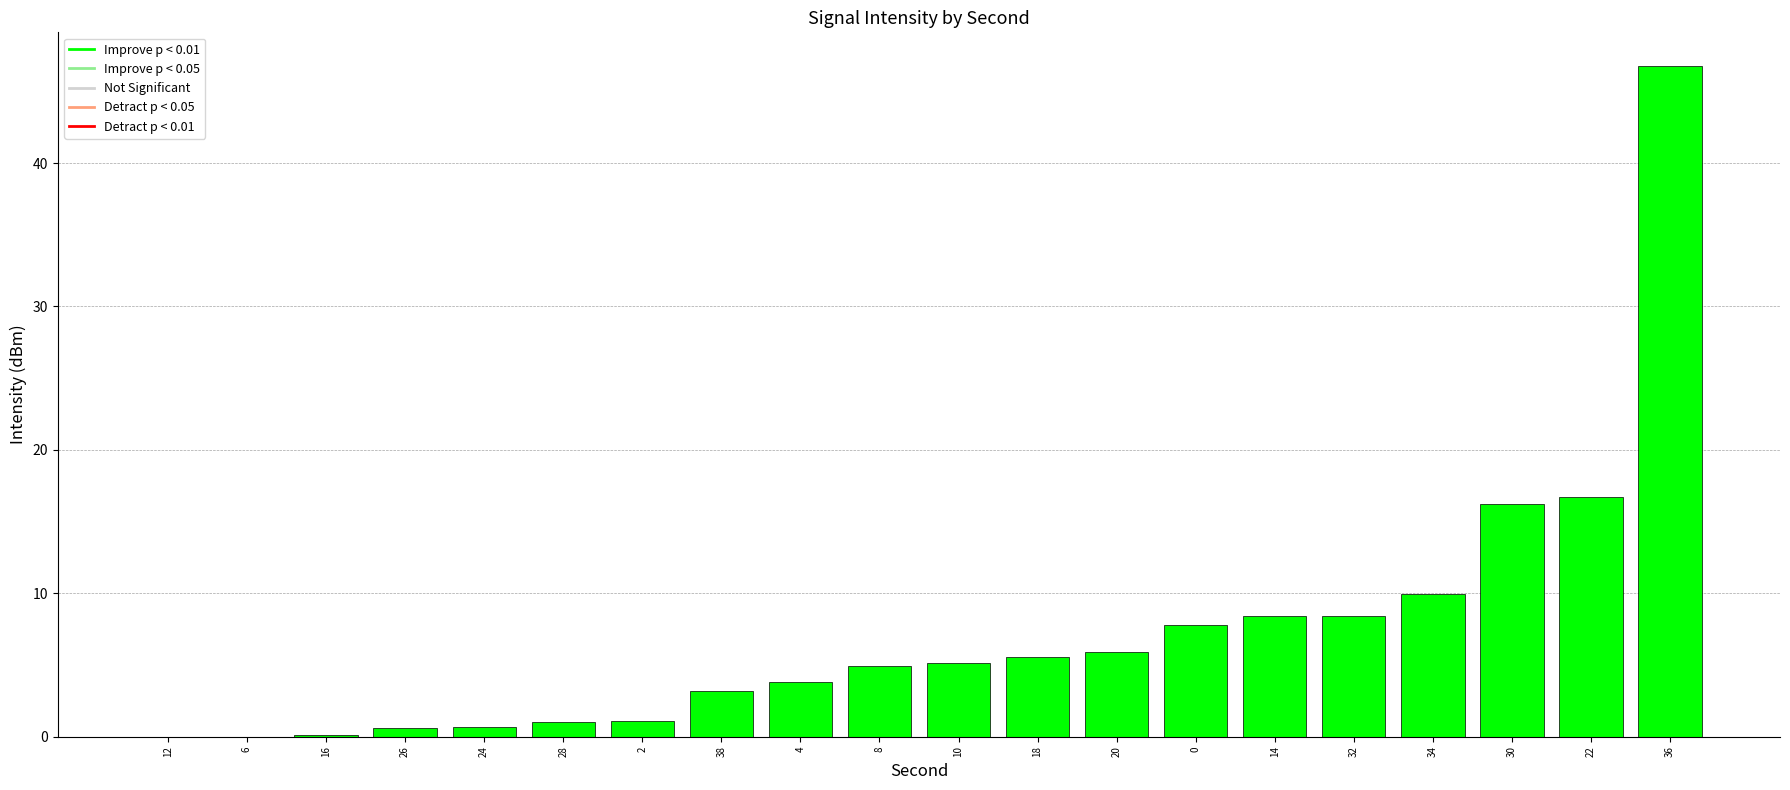

What is the sum of all values?

146.4